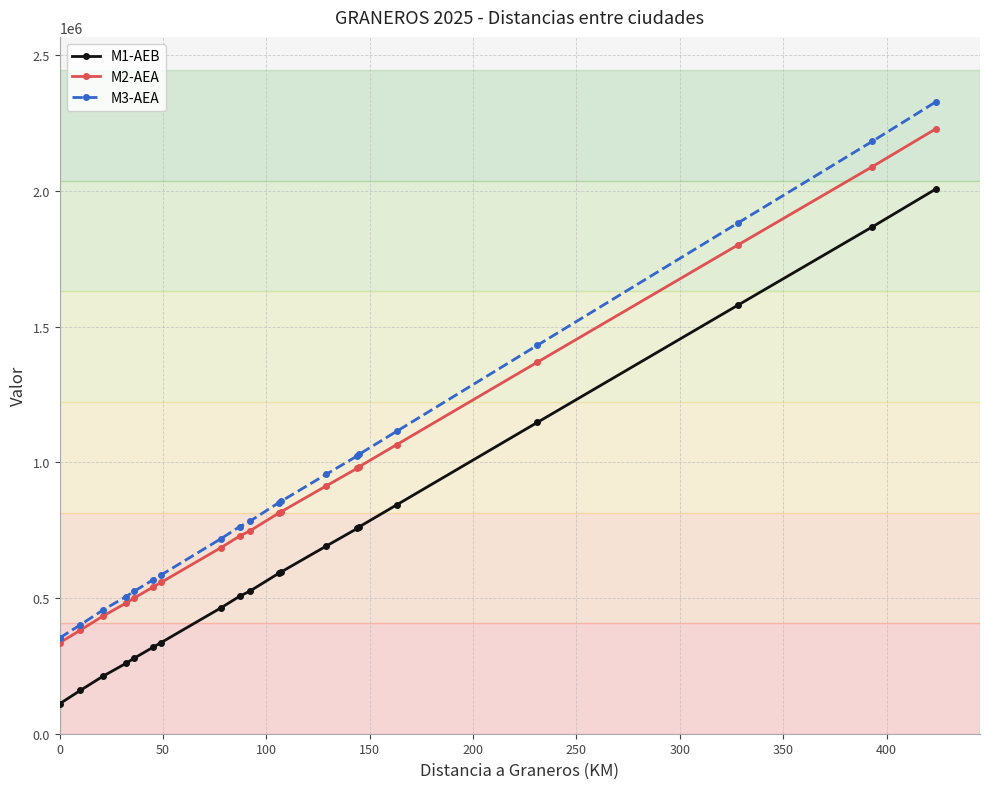

Which series has the largest range (max minus min)?

M3-AEA